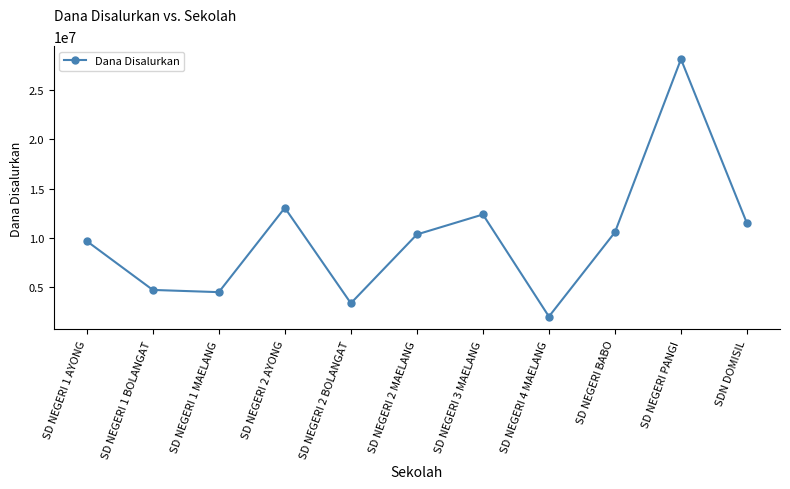

True or false: the data shows 11475000 at SDN DOMISIL.

True